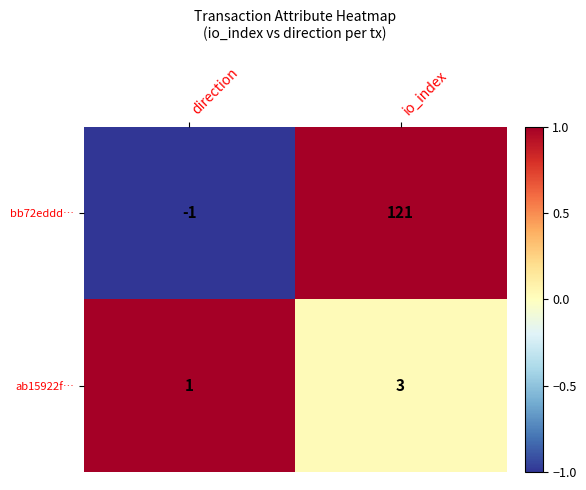

True or false: bb72eddd… has a value of -1 at direction.

True